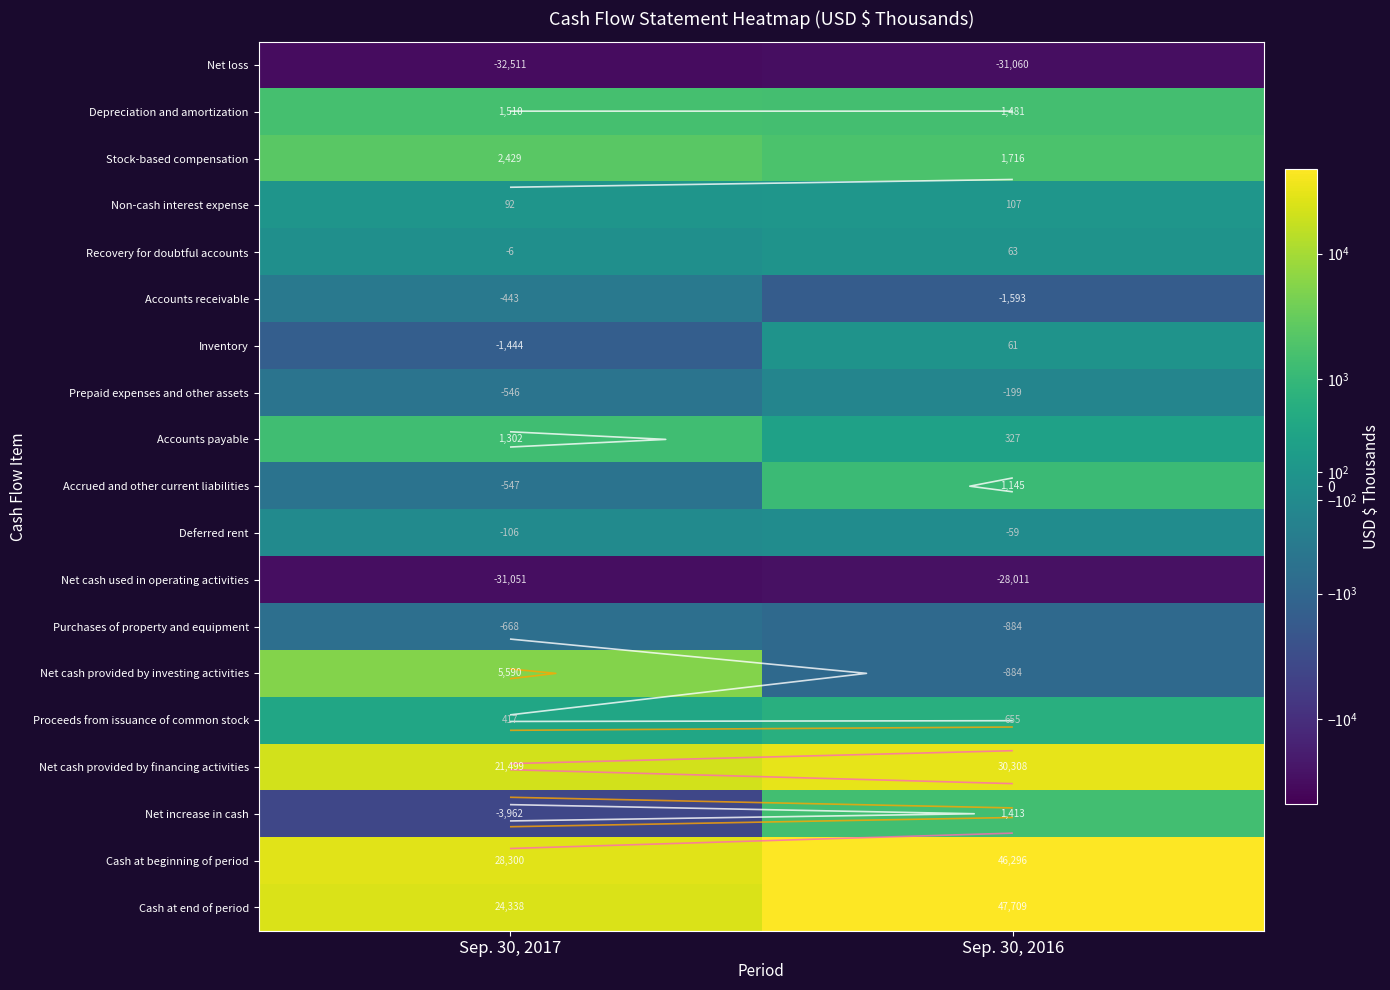

Which label corresponds to the largest value in the chart?

Sep. 30, 2016